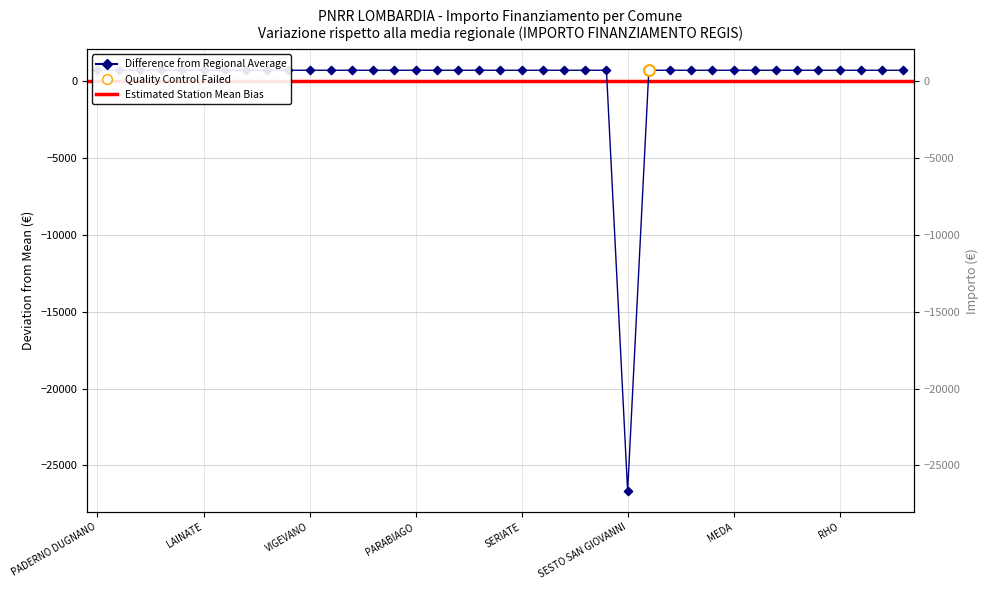

Approximately how many times larger is the value at MEDA compared to SUZZARA?

1.0